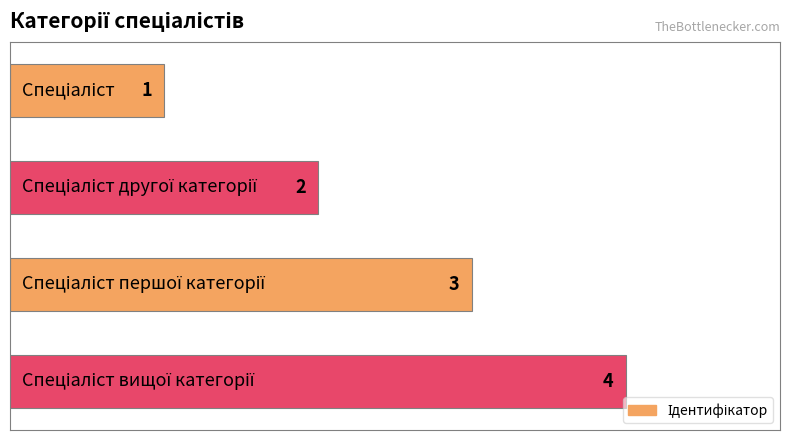

What is the maximum value shown in the chart?

4